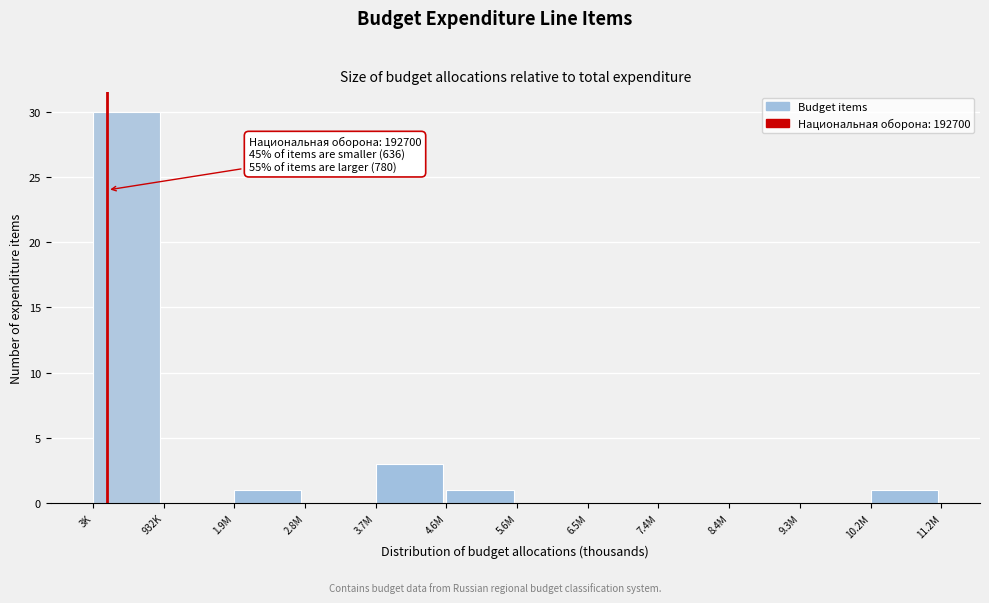

Reading left to right, extract all data points from this chart.

3K=30	932K=0	1.9M=1	2.8M=0	3.7M=3	4.6M=1	5.6M=0	6.5M=0	7.4M=0	8.4M=0	9.3M=0	10.2M=1